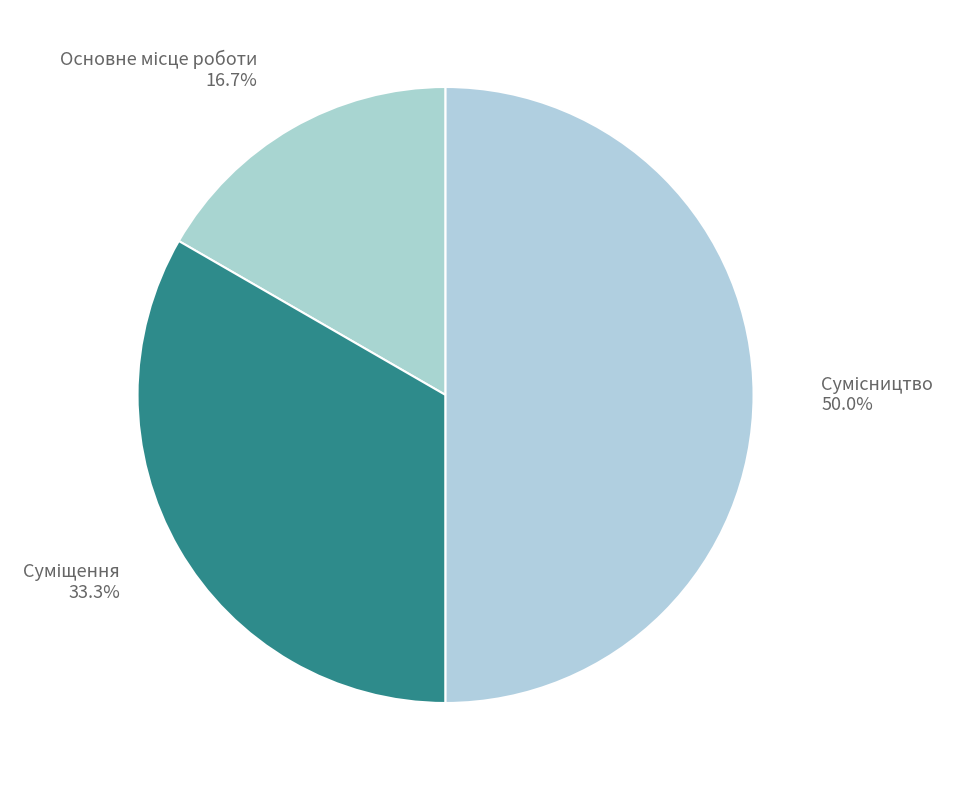

Count the number of slices in the pie.

3